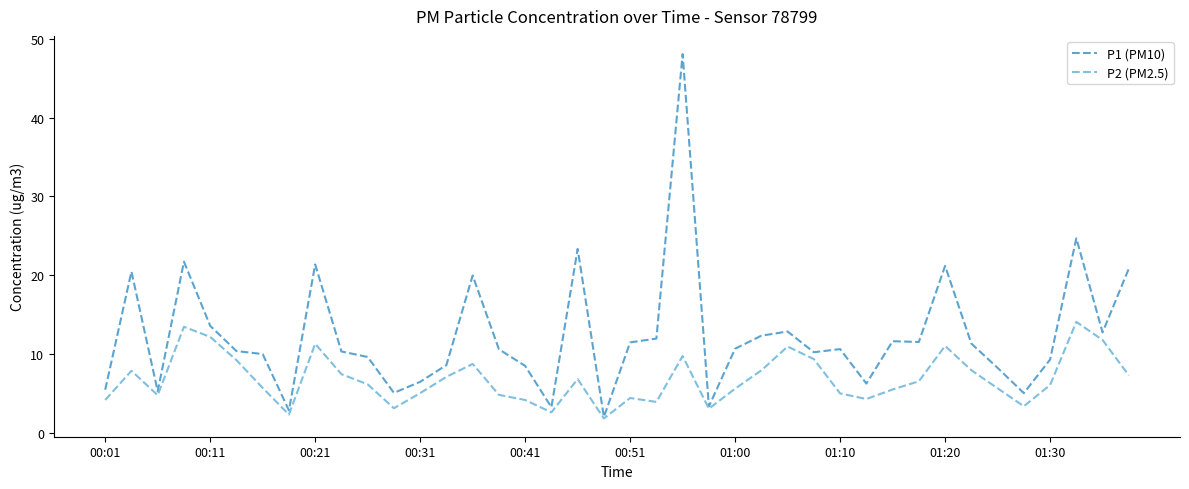

Which series has the largest range (max minus min)?

P1 (PM10)